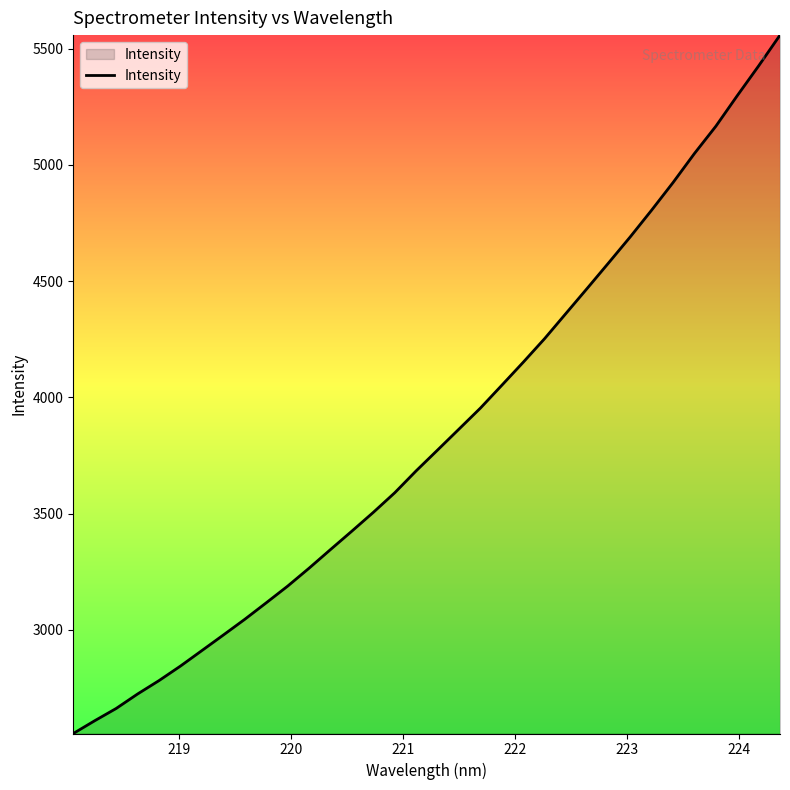

What is the minimum value shown in the chart?

2554.8